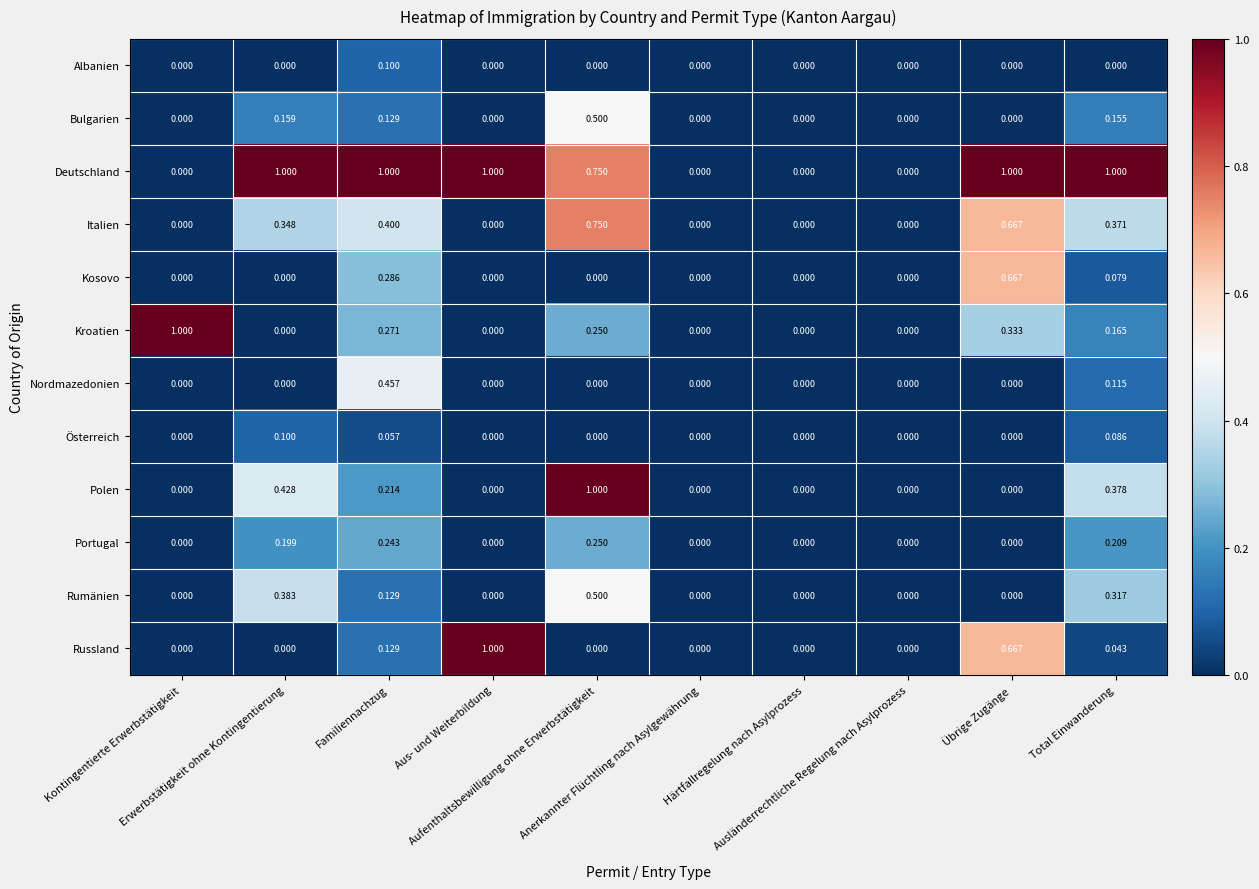

What is the spread (max minus min) of values at Familiennachzug?

0.9